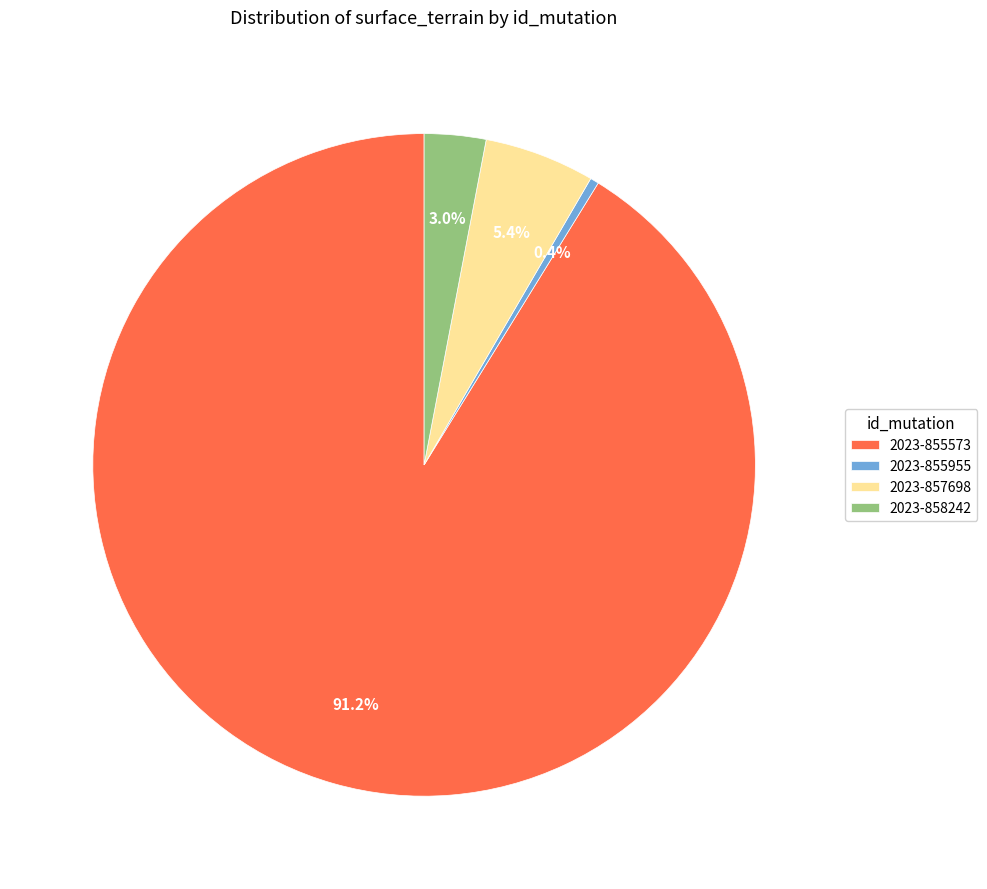

To the nearest percent, what is the combined percentage of 2023-858242 and 2023-857698?

8%